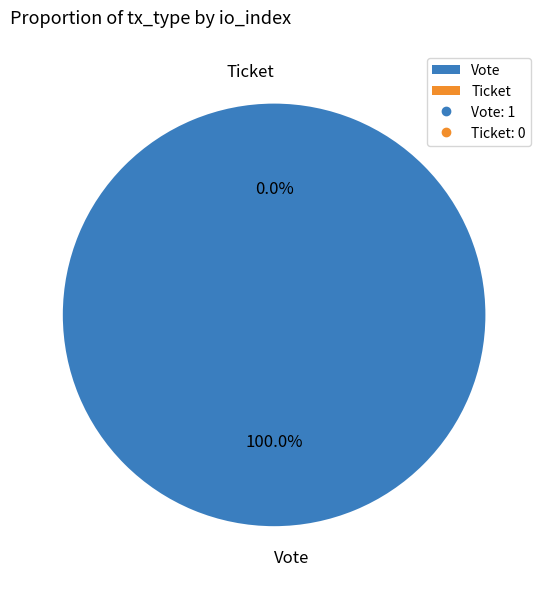

What is the change in value from Vote to Ticket?

-1